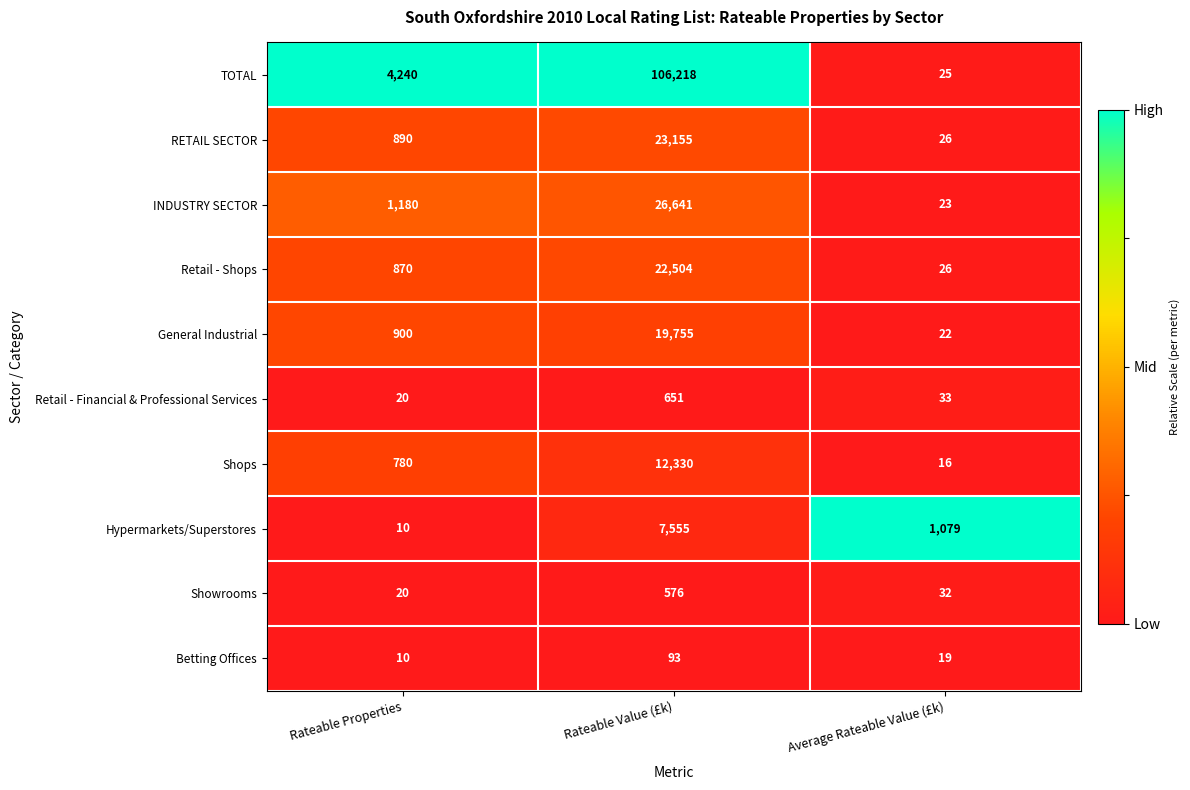

What is the sum of all Betting Offices values?

122